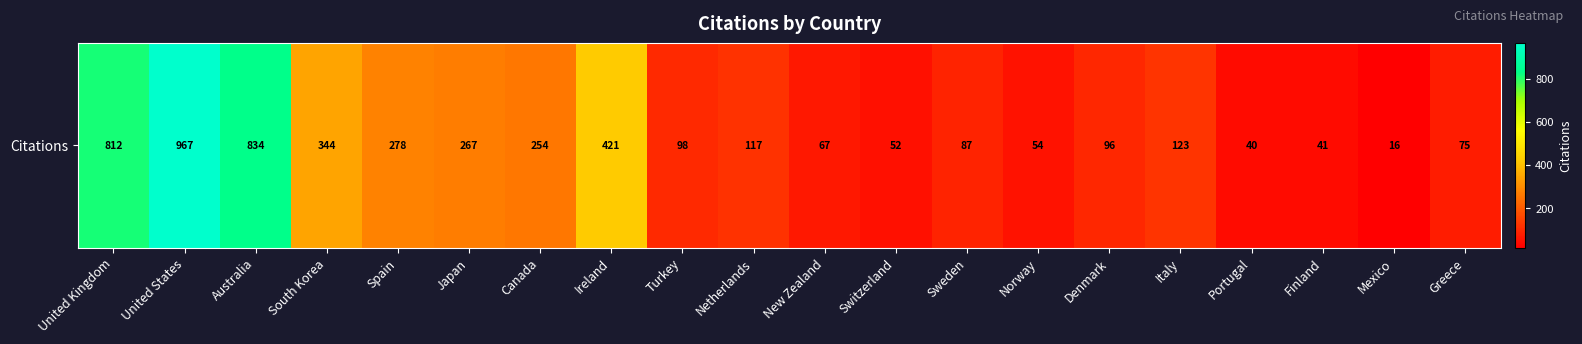

Rank the categories by value from highest to lowest.

United States, Australia, United Kingdom, Ireland, South Korea, Spain, Japan, Canada, Italy, Netherlands, Turkey, Denmark, Sweden, Greece, New Zealand, Norway, Switzerland, Finland, Portugal, Mexico